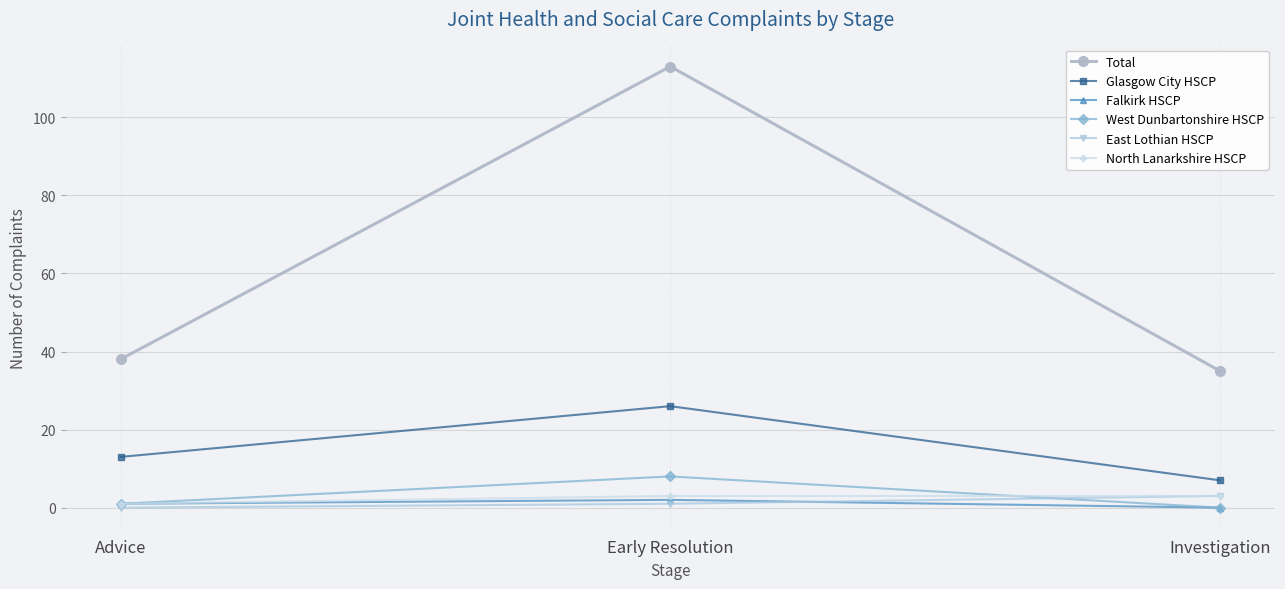

What is the sum of all Total values?

186